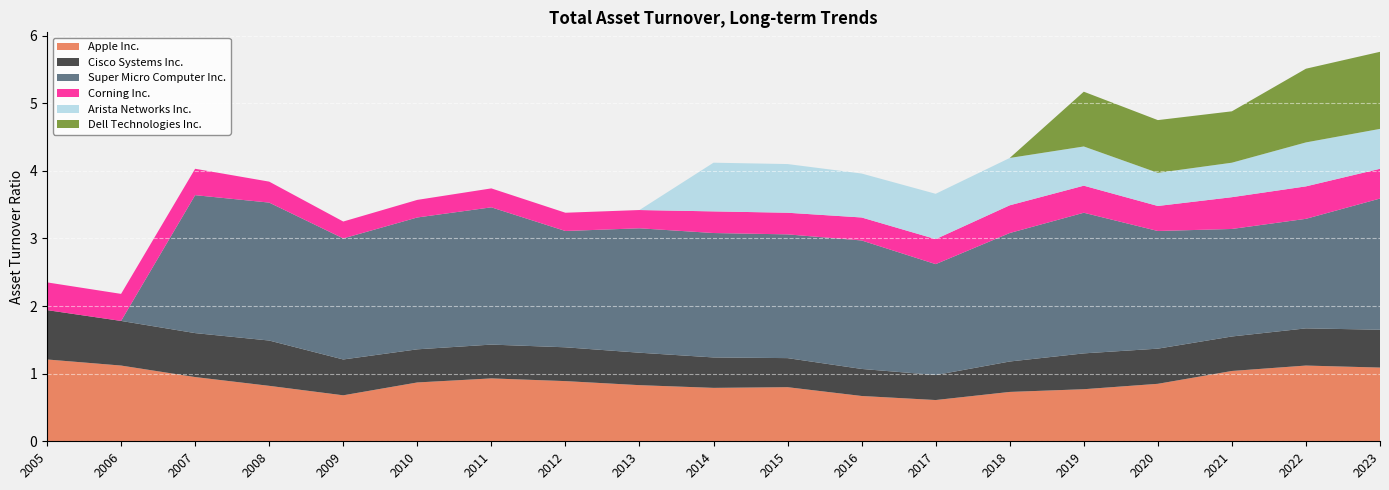

Reading left to right, transcribe all the data shown in this chart.

Apple Inc.: 1.2	1.1	0.9	0.8	0.7	0.9	0.9	0.9	0.8	0.8	0.8	0.7	0.6	0.7	0.8	0.8	1.0	1.1	1.1
Cisco Systems Inc.: 0.7	0.7	0.7	0.7	0.5	0.5	0.5	0.5	0.5	0.5	0.4	0.4	0.4	0.5	0.5	0.5	0.5	0.6	0.6
Super Micro Computer Inc.: 0.0	0.0	2.0	2.0	1.8	1.9	2.0	1.7	1.8	1.8	1.8	1.9	1.6	1.9	2.1	1.7	1.6	1.6	1.9
Corning Inc.: 0.4	0.4	0.4	0.3	0.2	0.3	0.3	0.3	0.3	0.3	0.3	0.3	0.4	0.4	0.4	0.4	0.5	0.5	0.4
Arista Networks Inc.: 0.0	0.0	0.0	0.0	0.0	0.0	0.0	0.0	0.0	0.7	0.7	0.7	0.7	0.7	0.6	0.5	0.5	0.7	0.6
Dell Technologies Inc.: 0.0	0.0	0.0	0.0	0.0	0.0	0.0	0.0	0.0	0.0	0.0	0.0	0.0	0.0	0.8	0.8	0.8	1.1	1.1